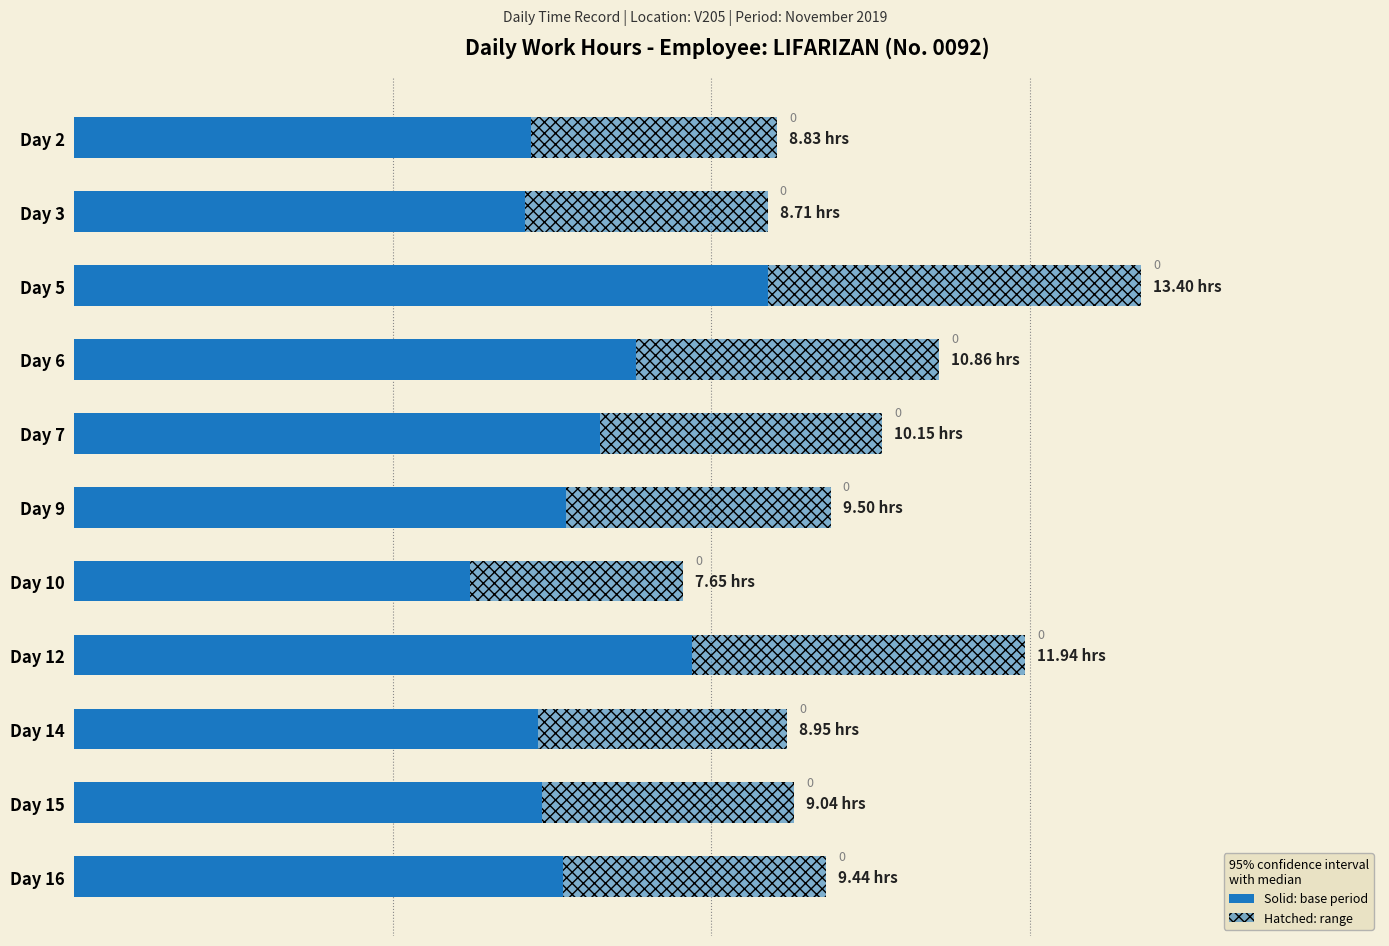

How many series are shown in this chart?

2